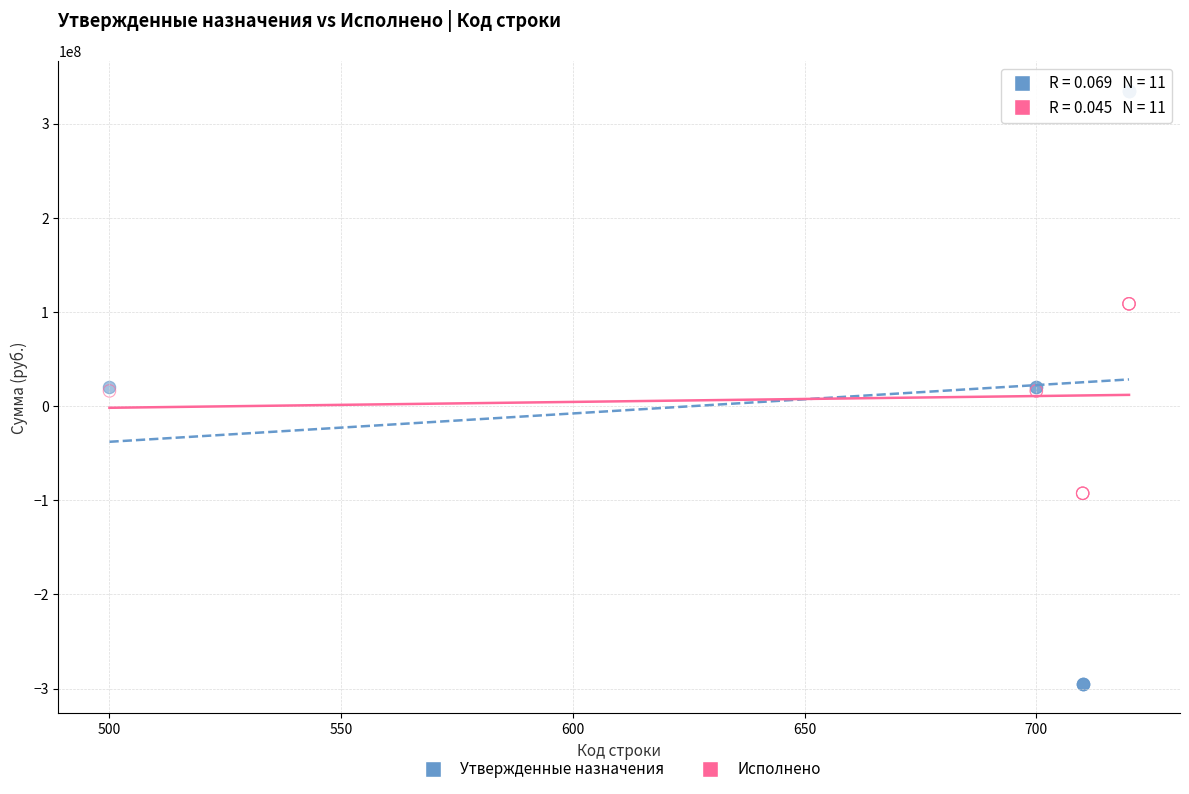

Which series contains the highest Y value?

Утвержденные назначения